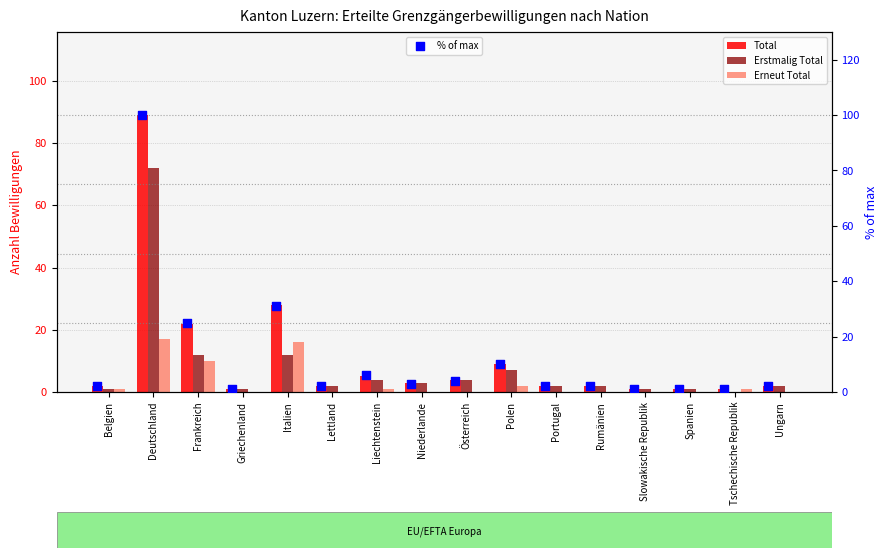

What are all the series names shown in the legend?

Total, Erstmalig Total, Erneut Total, % of max